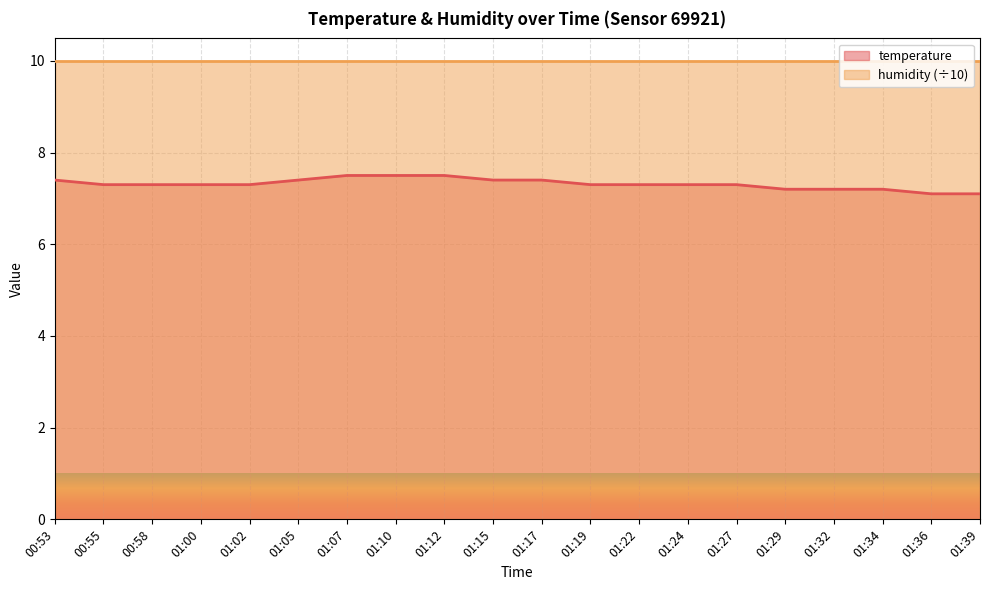

What is the value of the 7th point from the left?

7.5